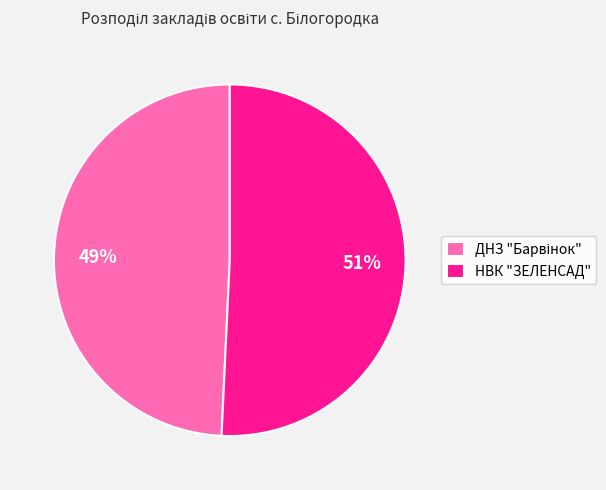

The НВК "ЗЕЛЕНСАД" slice represents 61% of the pie. True or false?

False